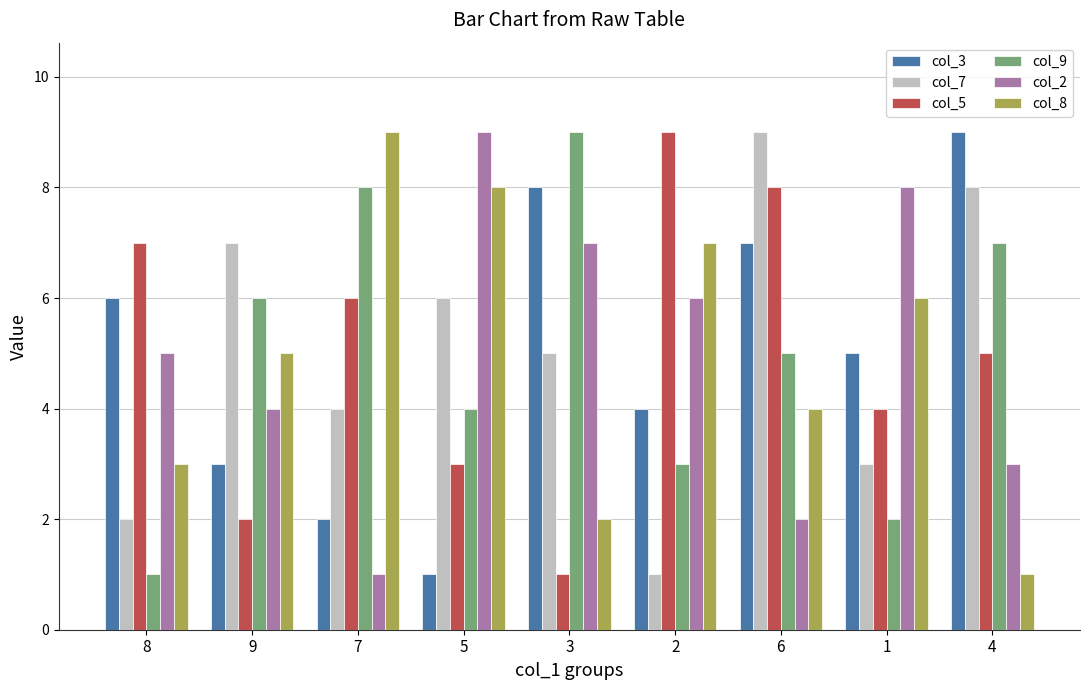

Is it true that col_3 equals 5 at 4?

False